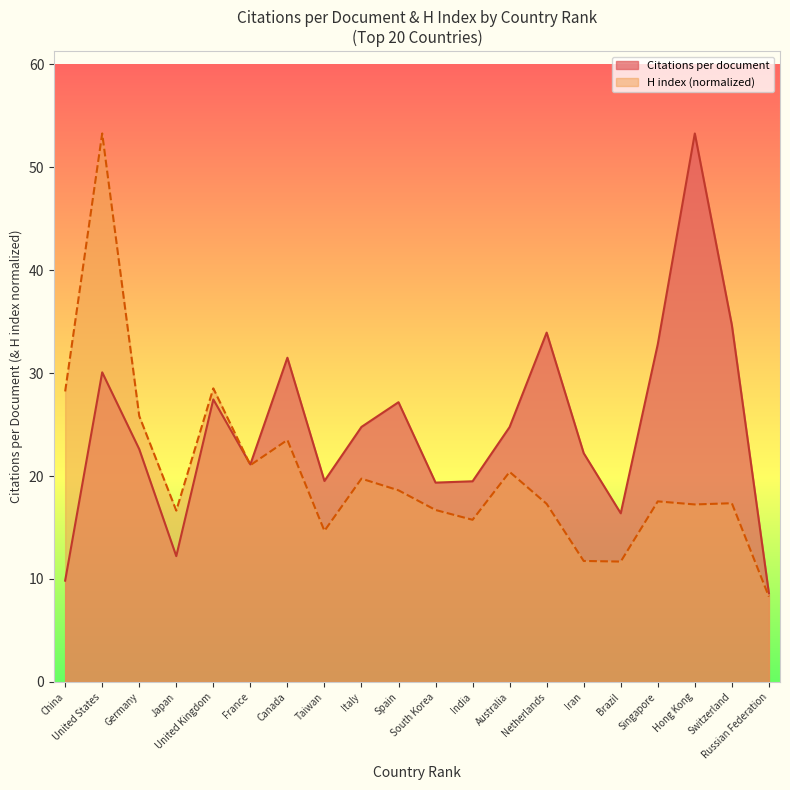

Rank the series by their maximum value, from lowest to highest.

Citations per document, H index